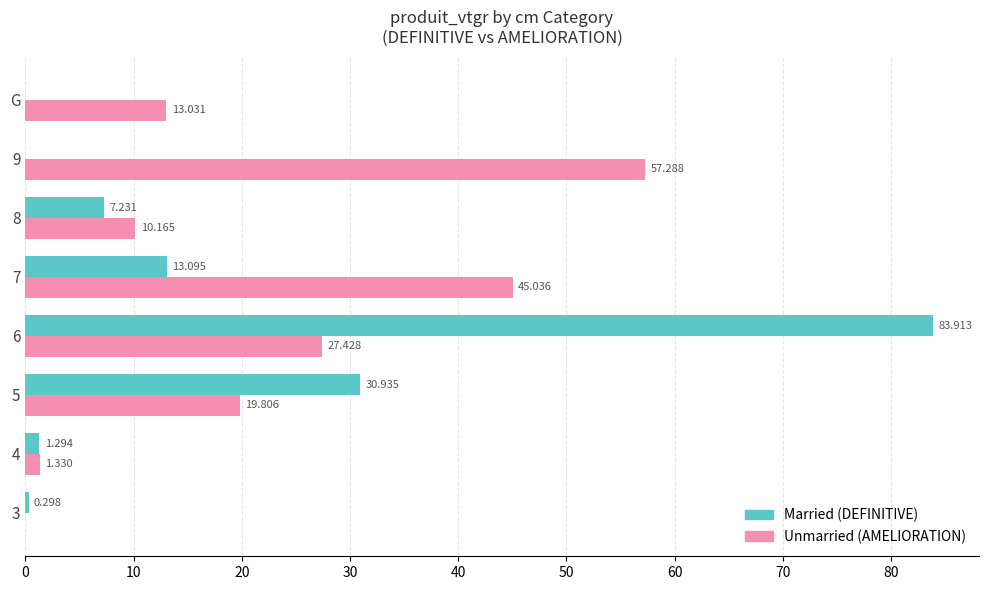

What is the value of the Married bar at the 6th from the left?

7.2